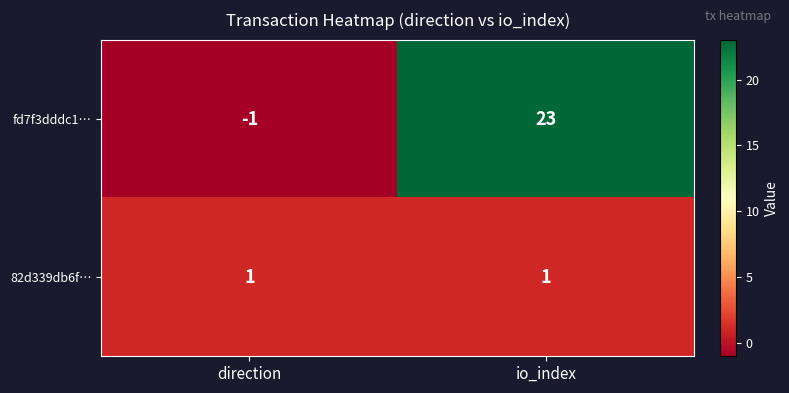

The value of 82d339db6f… at direction is 2. True or false?

False